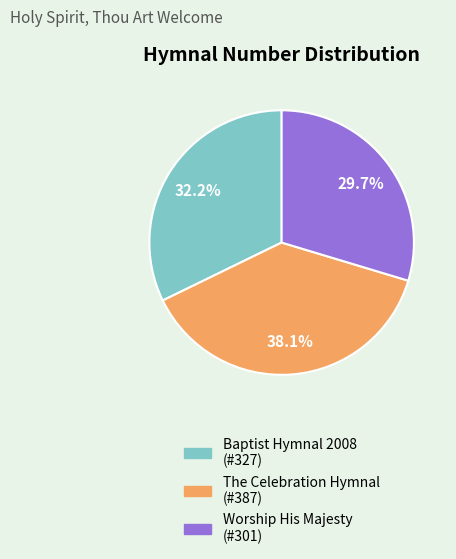

What percentage is the Worship His Majesty slice, to the nearest percent?

30%